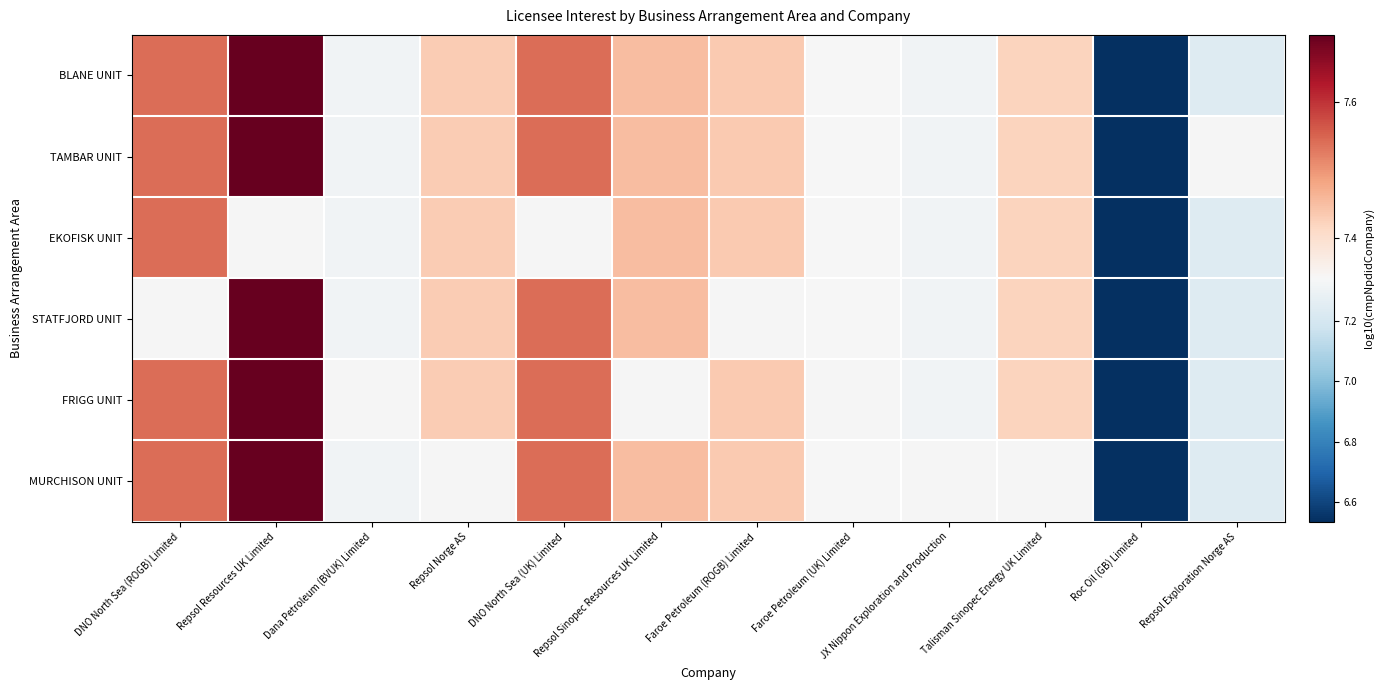

Which has a higher value, Talisman Sinopec Energy UK Limited or Repsol Resources UK Limited?

Repsol Resources UK Limited